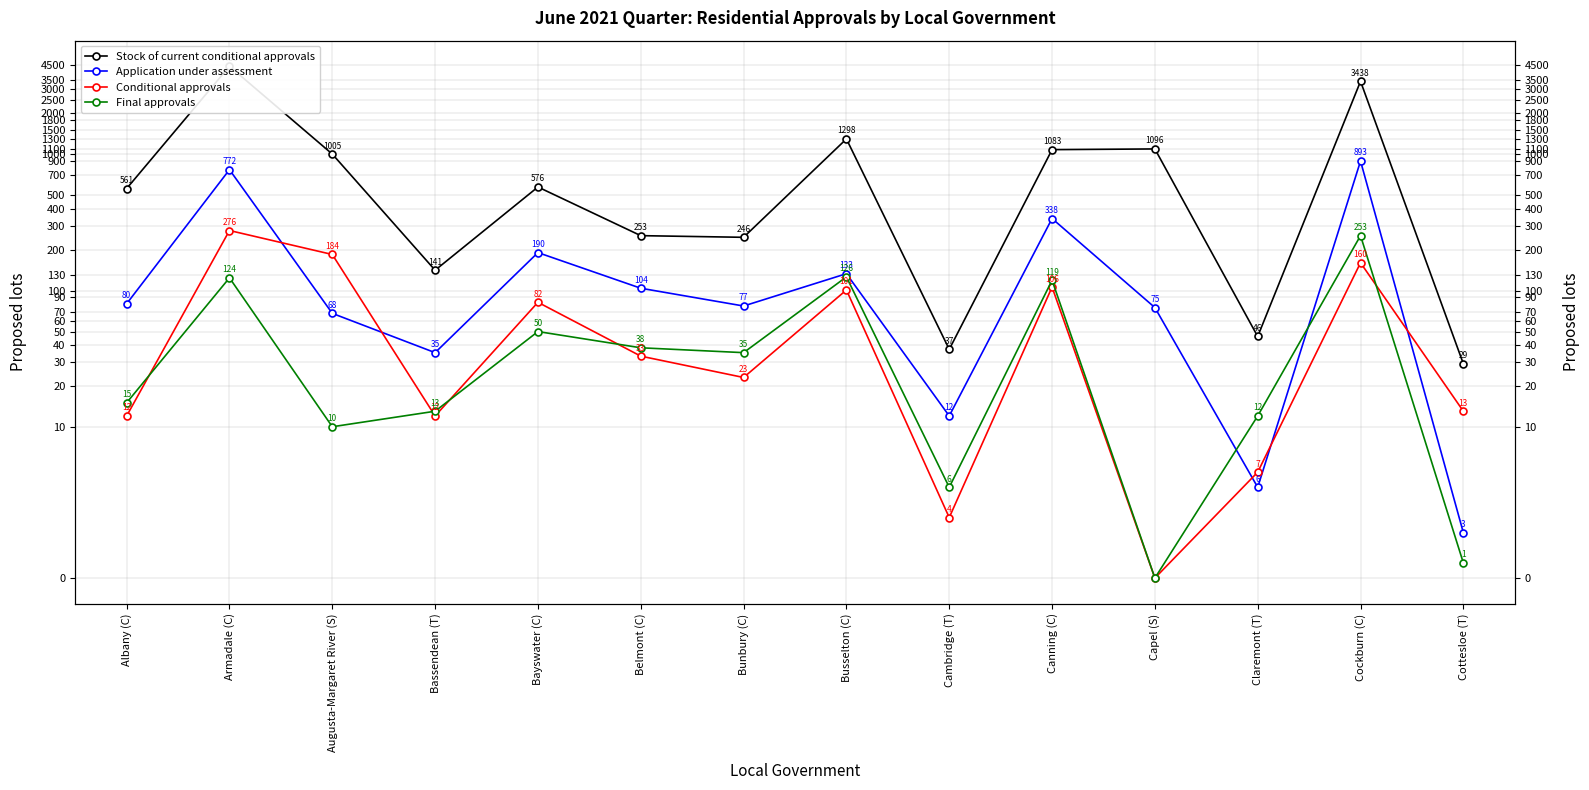

What position from the right is Armadale (C)?

13